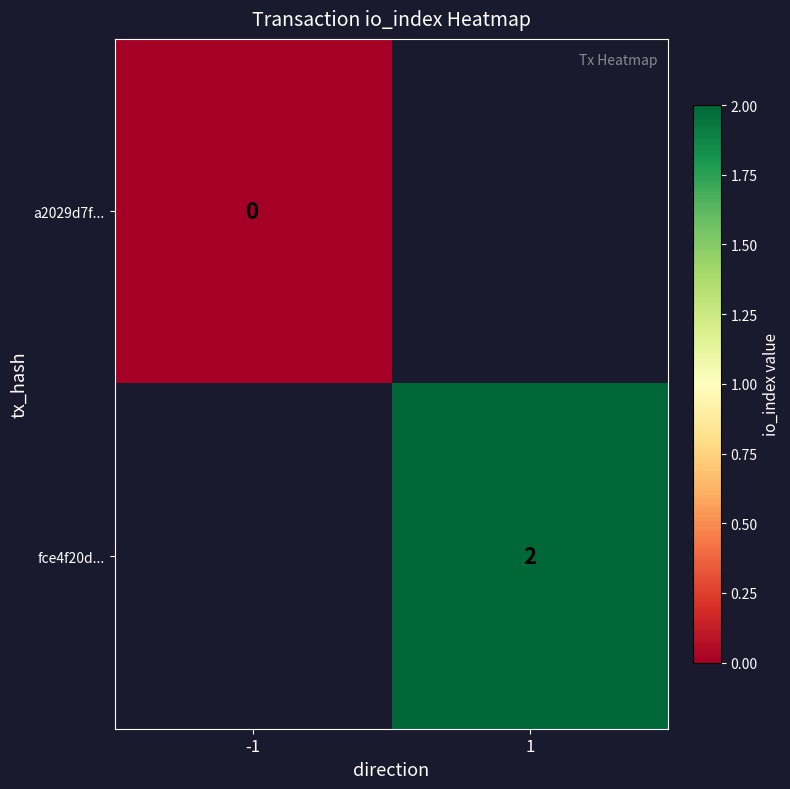

Count the number of data series in this chart.

2